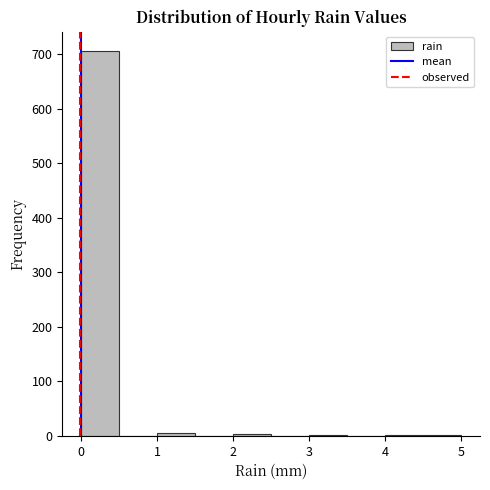

Over which range of the x-axis is the bar tallest?

0.0 to 0.5